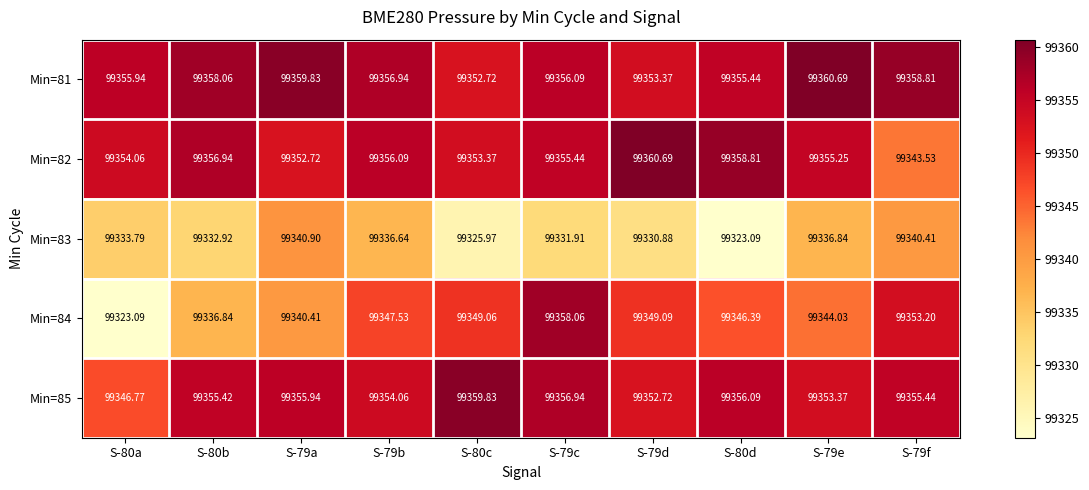

Which series has the largest total across all categories?

Min=81